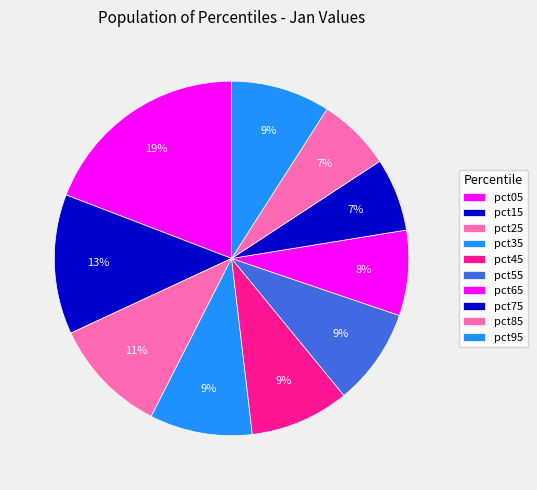

Count the number of slices in the pie.

10